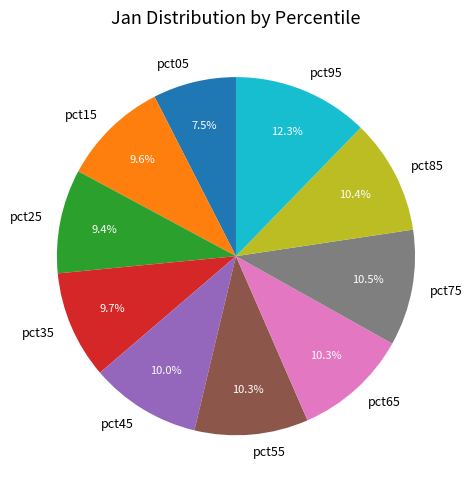

To the nearest percent, what is the combined percentage of pct05 and pct45?

18%